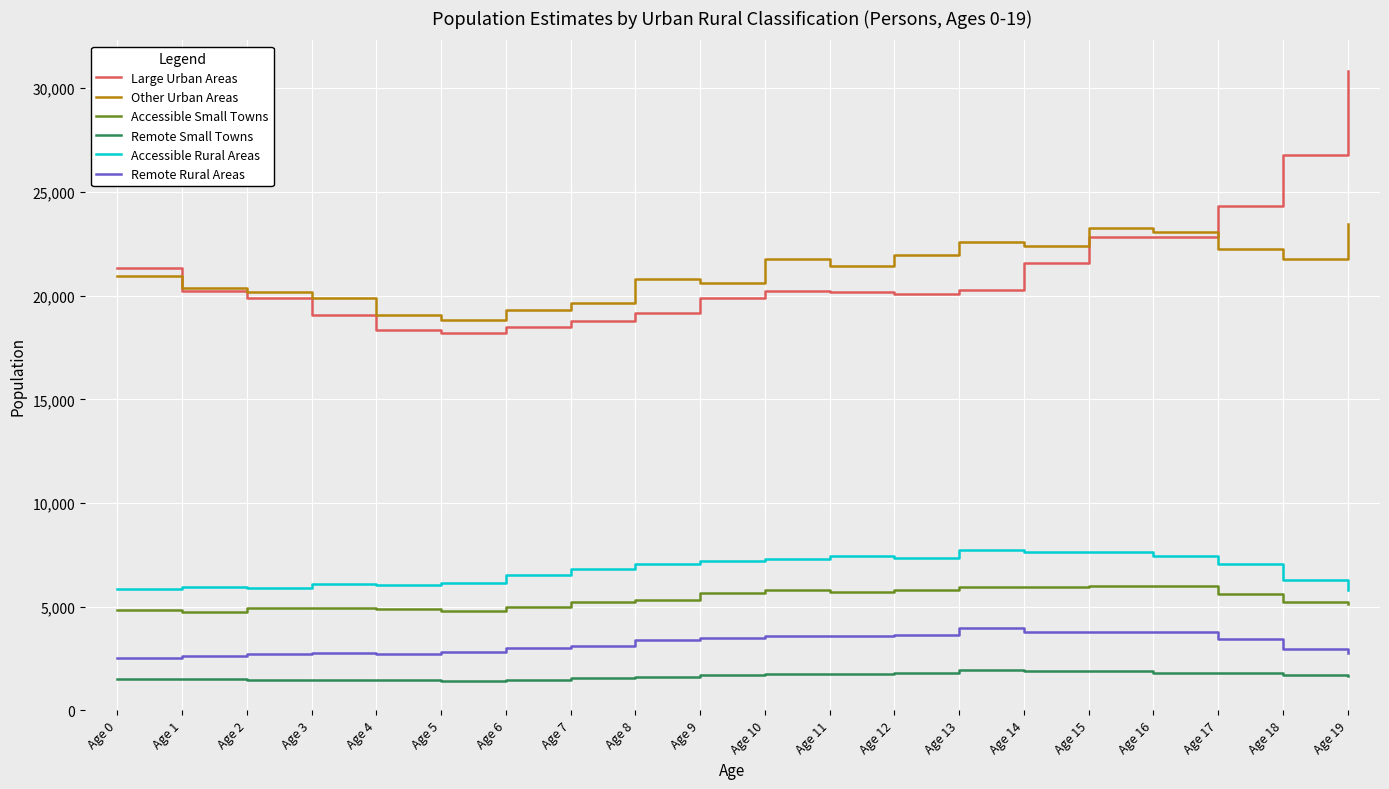

What is the minimum value shown in the chart?

1423